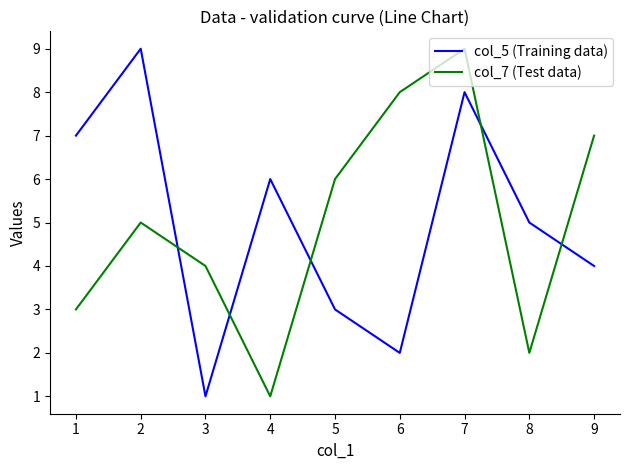

In col_7 (Test data), how many points are lower than both neighbors (excluding endpoints)?

2